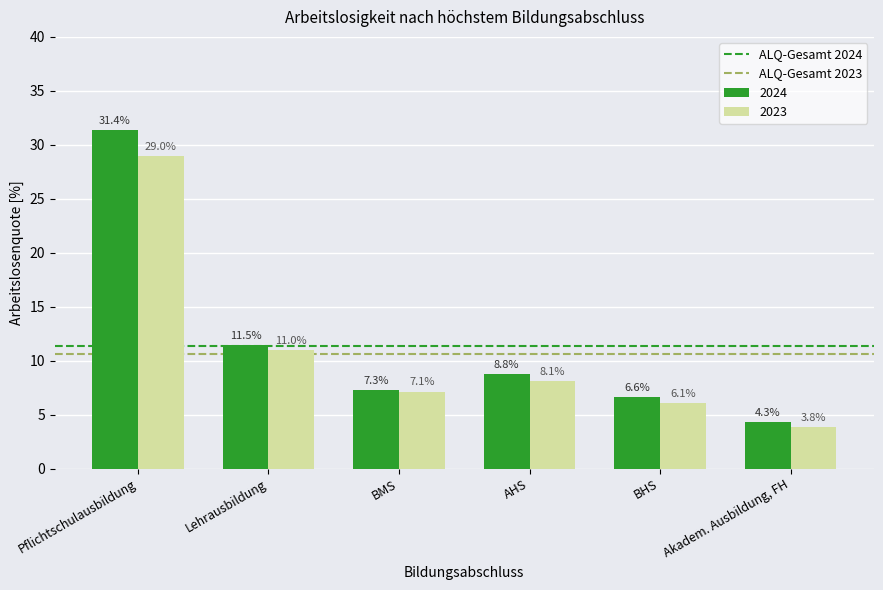

Reading left to right, what are all the values shown in this chart?

2024: Pflichtschulausbildung=31.4	Lehrausbildung=11.5	BMS=7.3	AHS=8.8	BHS=6.6	Akadem. Ausbildung, FH=4.3
2023: Pflichtschulausbildung=29.0	Lehrausbildung=11.0	BMS=7.1	AHS=8.1	BHS=6.1	Akadem. Ausbildung, FH=3.8